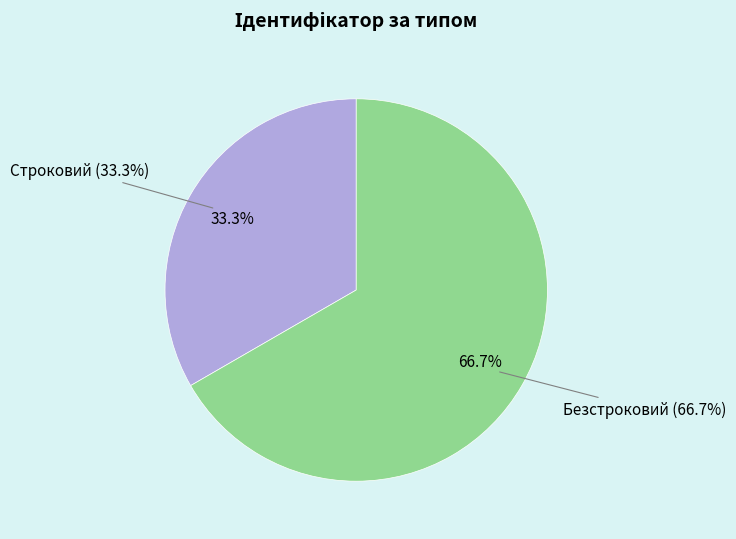

Is Безстроковий the majority of the pie?

Yes